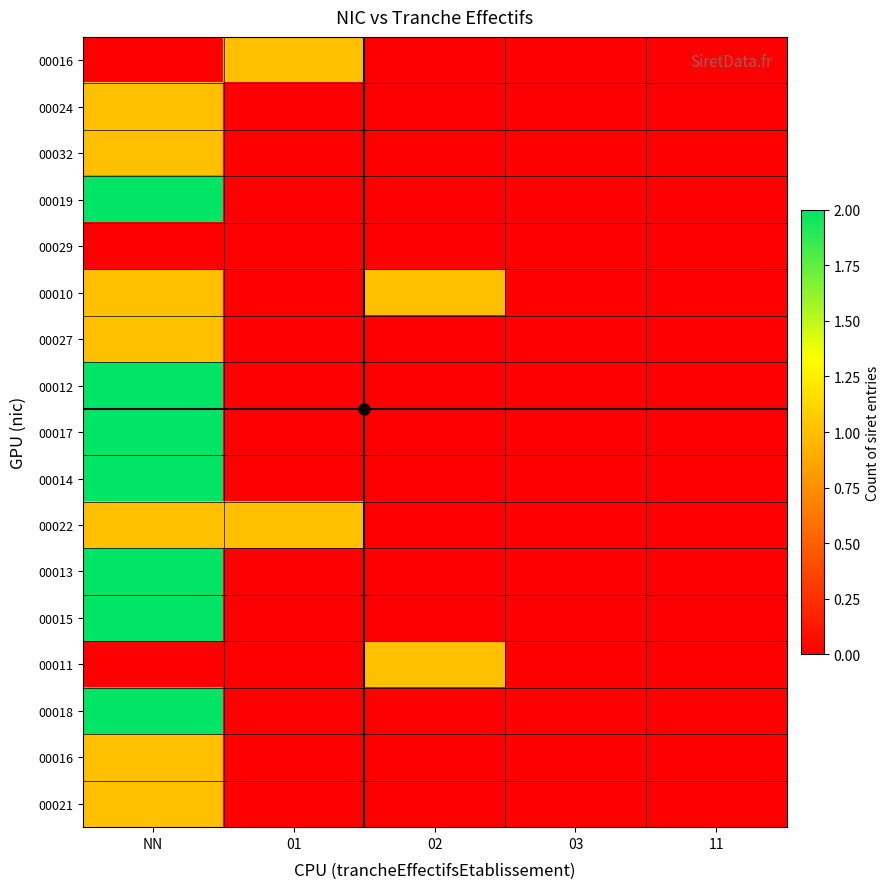

What is the greatest value displayed?

2